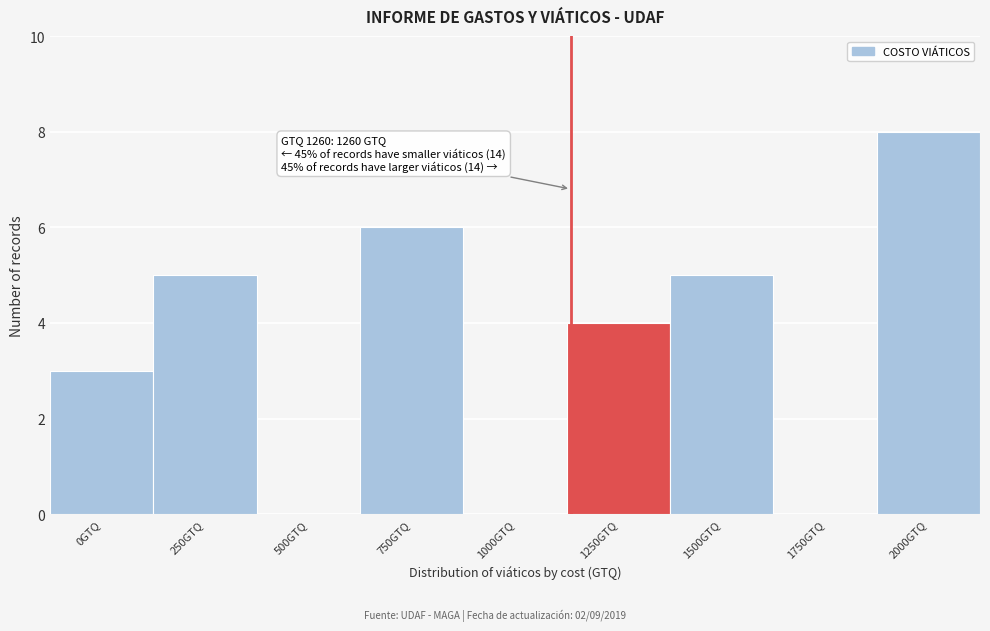

Reading left to right, what are all the values shown in this chart?

0GTQ=3	250GTQ=5	500GTQ=0	750GTQ=6	1000GTQ=0	1250GTQ=4	1500GTQ=5	1750GTQ=0	2000GTQ=8